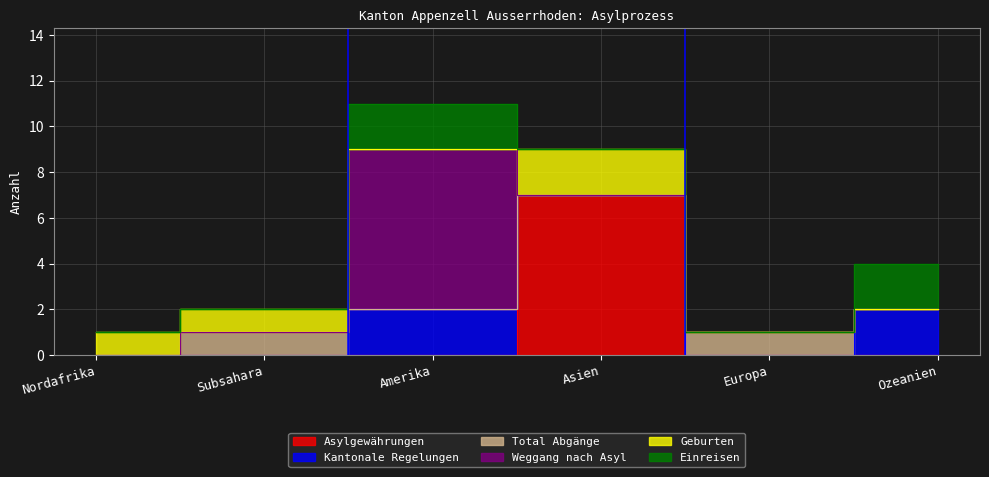

Which series has the largest total across all categories?

Asylgewährungen